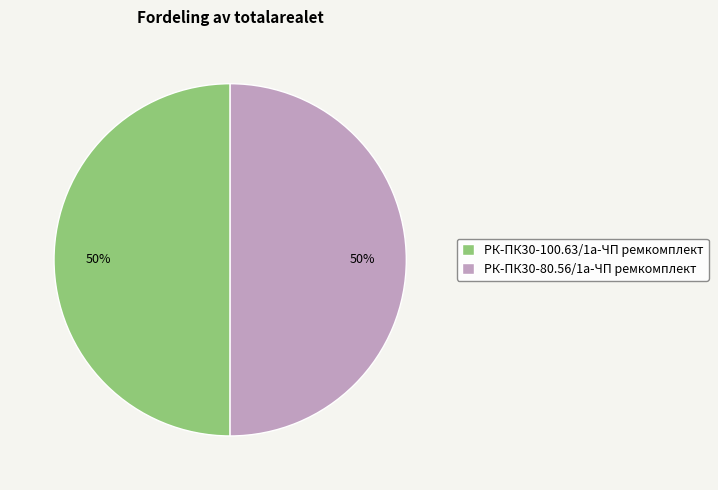

What is the ratio of the value at РК-ПК30-100.63/1а-ЧП ремкомплект to the value at РК-ПК30-80.56/1а-ЧП ремкомплект?

1.0